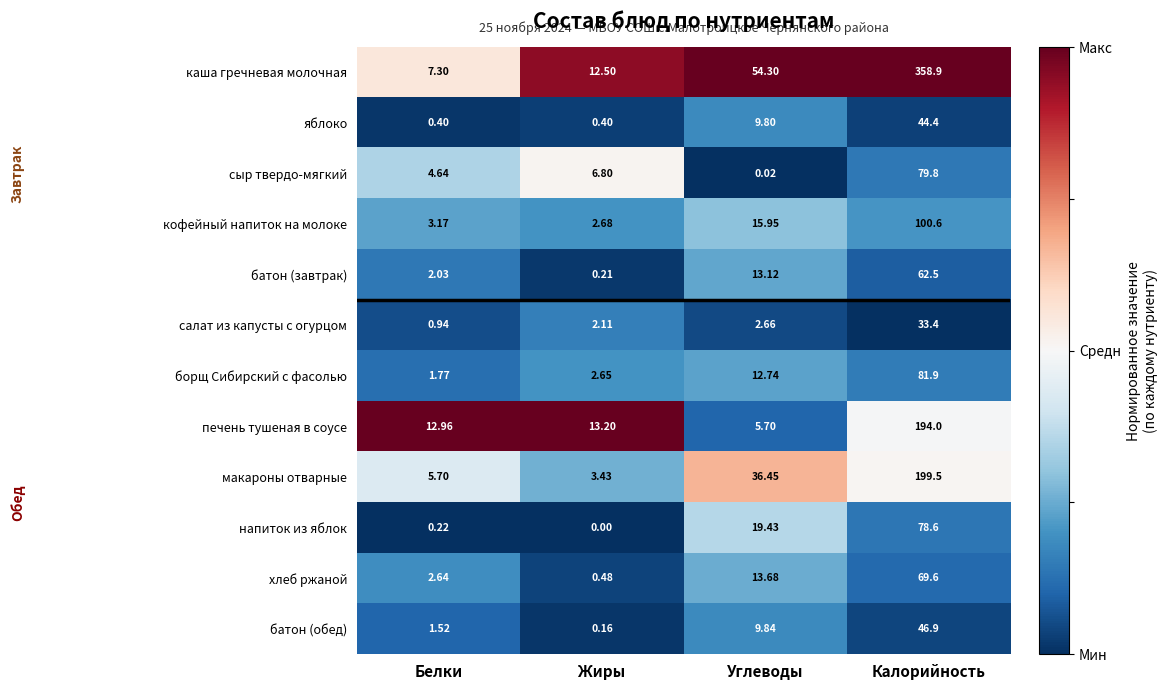

Which series has the largest total across all categories?

каша гречневая молочная